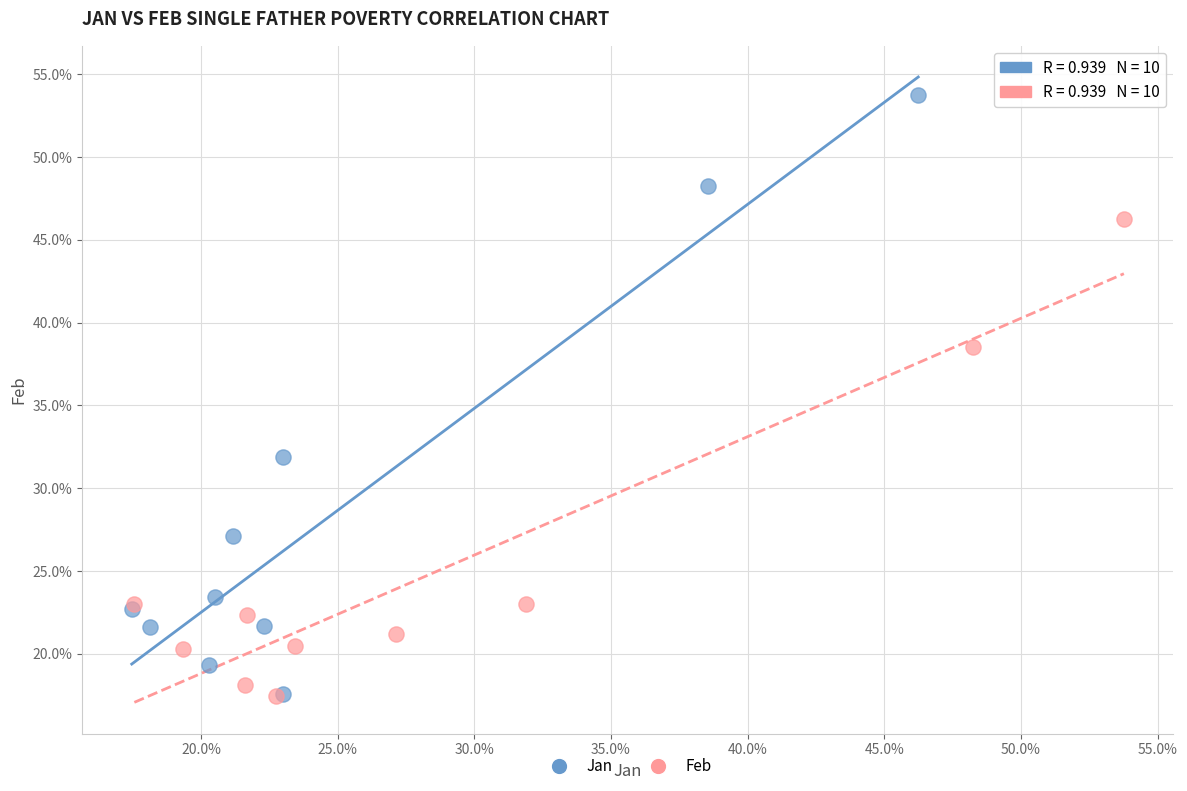

What are all the series names shown in the legend?

Jan, Feb